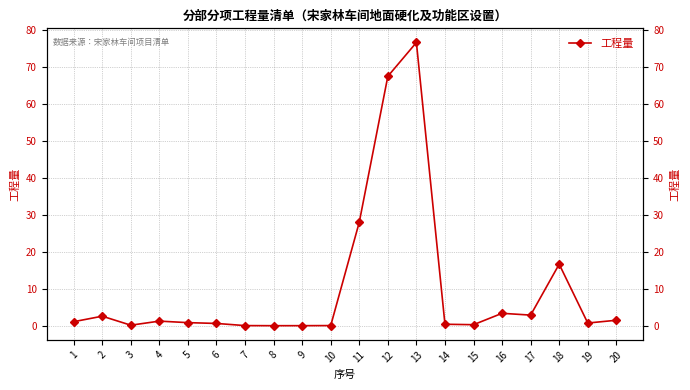

Which has a higher value, 17 or 9?

17